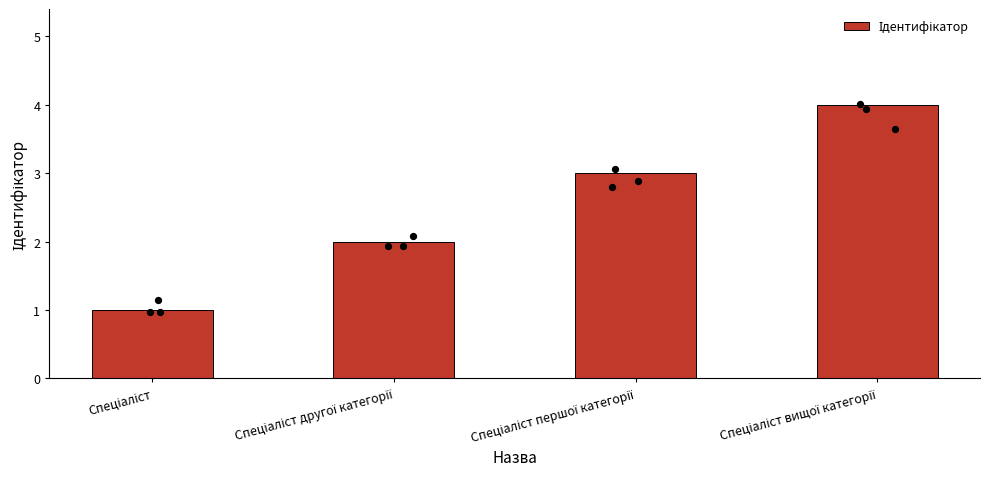

Approximately how many times larger is the value at Спеціаліст вищої категорії compared to Спеціаліст другої категорії?

2.0